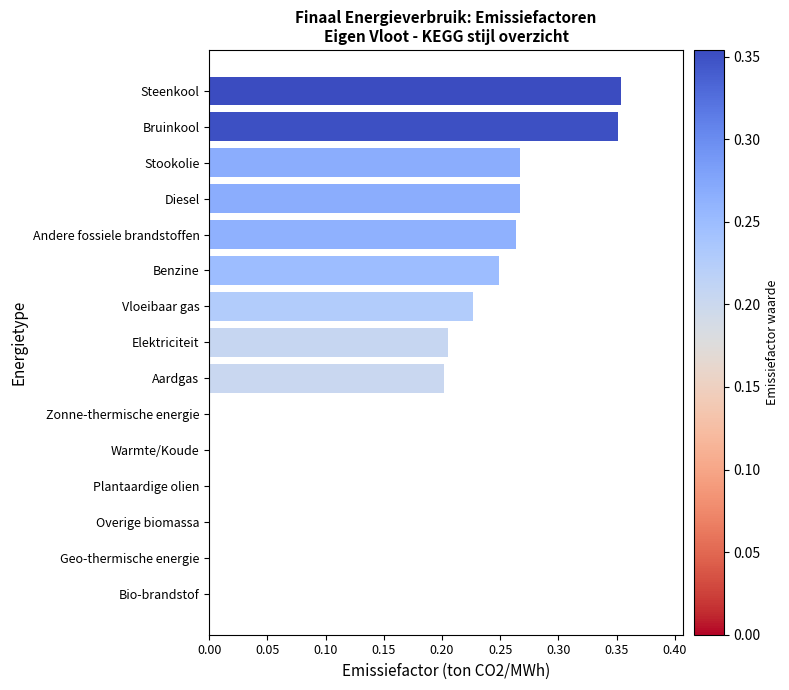

Which has a higher value, Overige biomassa or Vloeibaar gas?

Vloeibaar gas